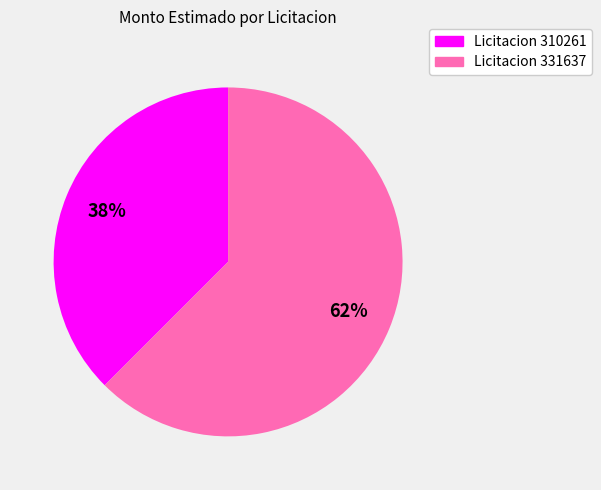

Is the sum of Licitacion 331637 and Licitacion 310261 greater than half?

Yes